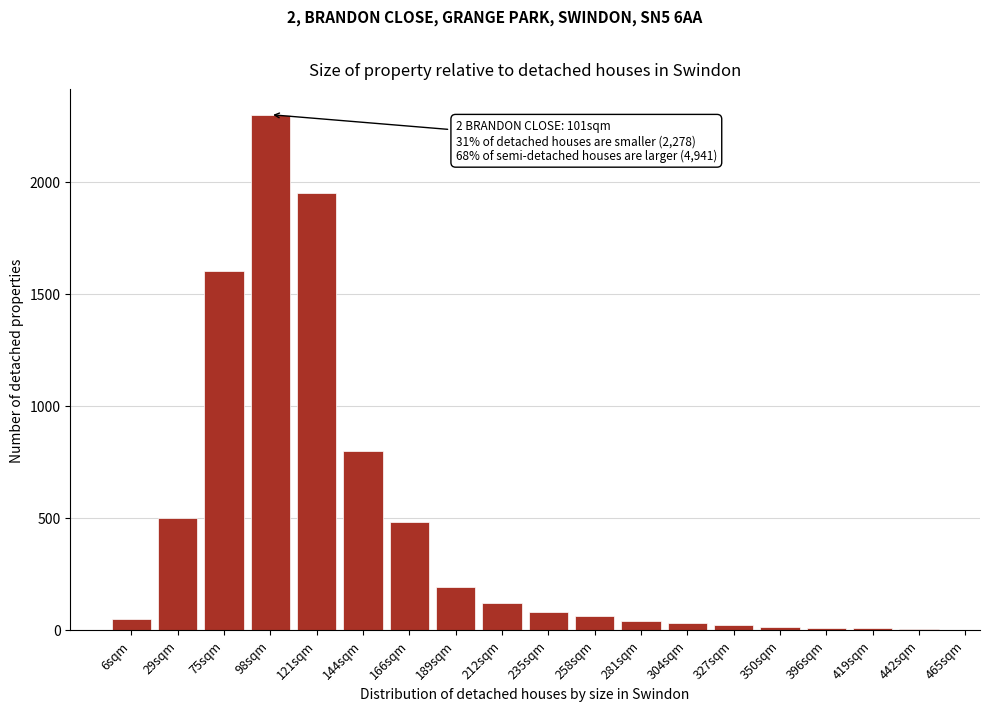

The chart shows a value of 800 at 144sqm. True or false?

True